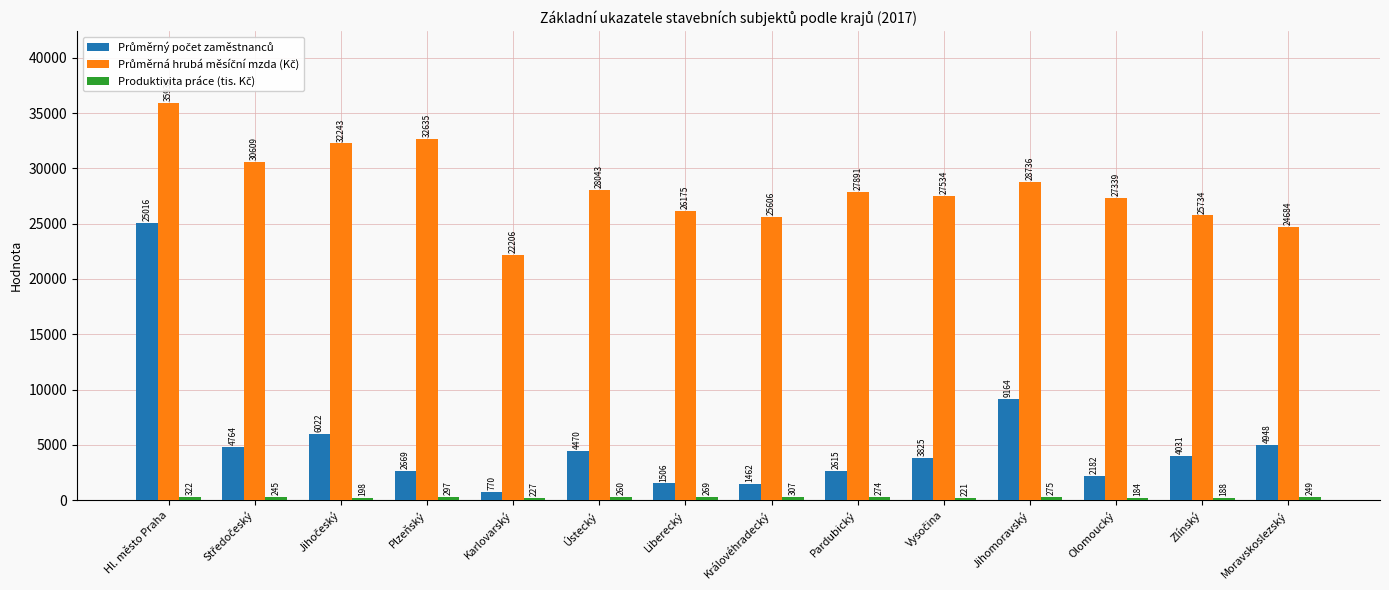

Which label corresponds to the smallest value in the chart?

Olomoucký